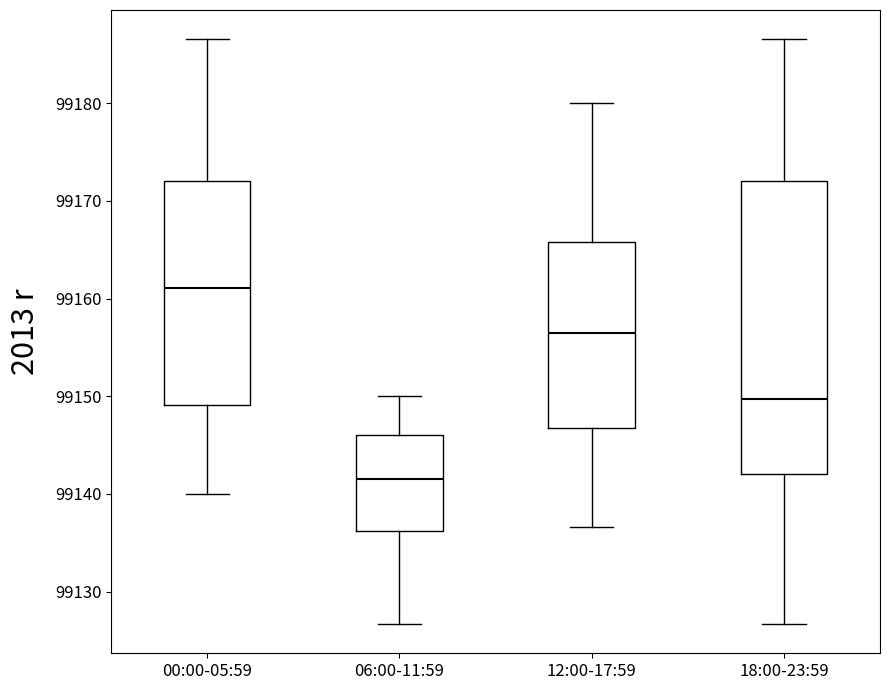

Which box has the lowest median line?

06:00-11:59